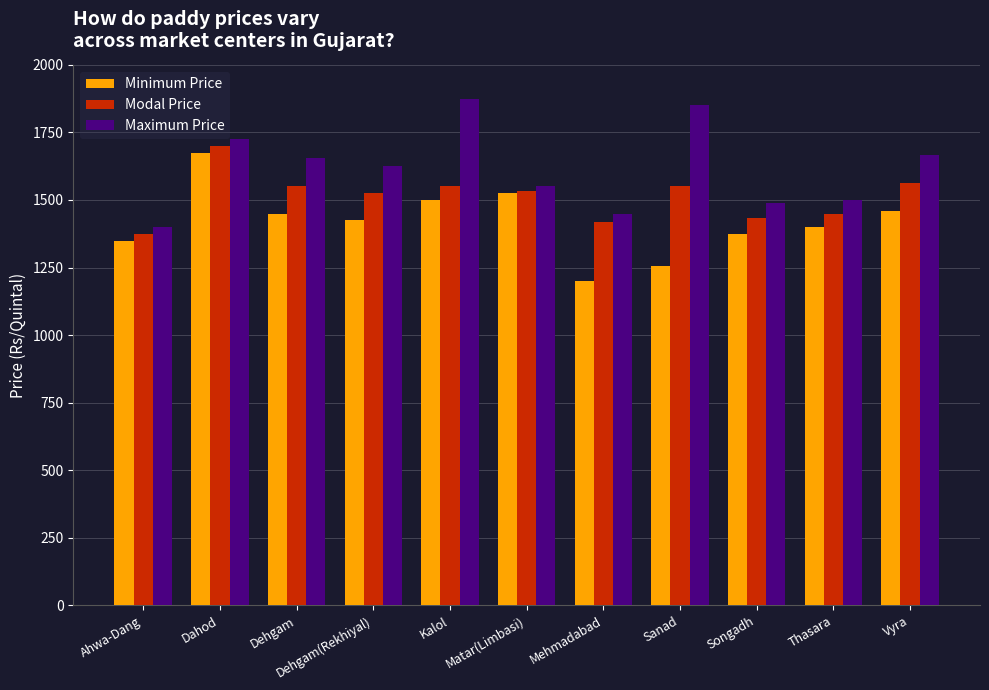

What is the difference between the maximum and second lowest values in the Modal Price series?

280